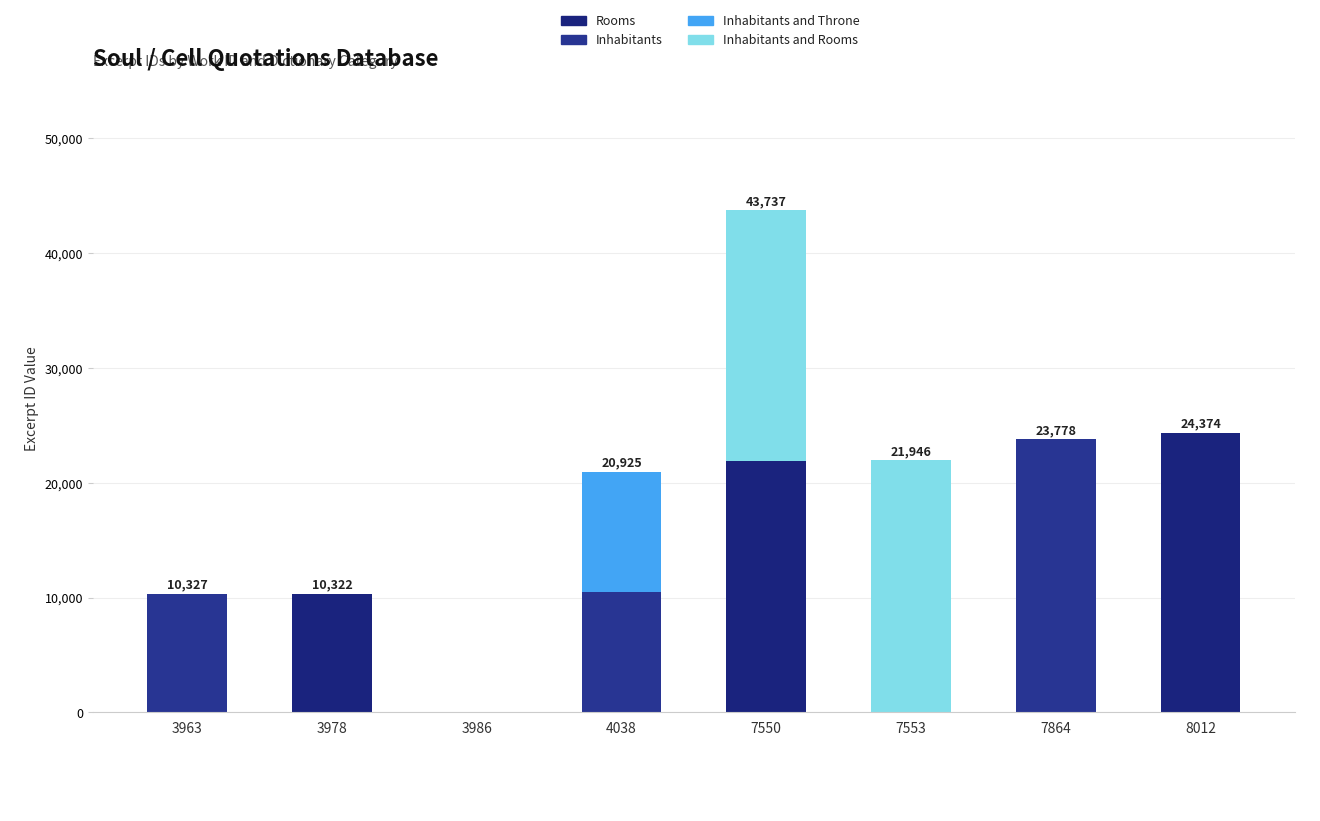

What are all the series names shown in the legend?

Rooms, Inhabitants, Inhabitants and Throne, Inhabitants and Rooms